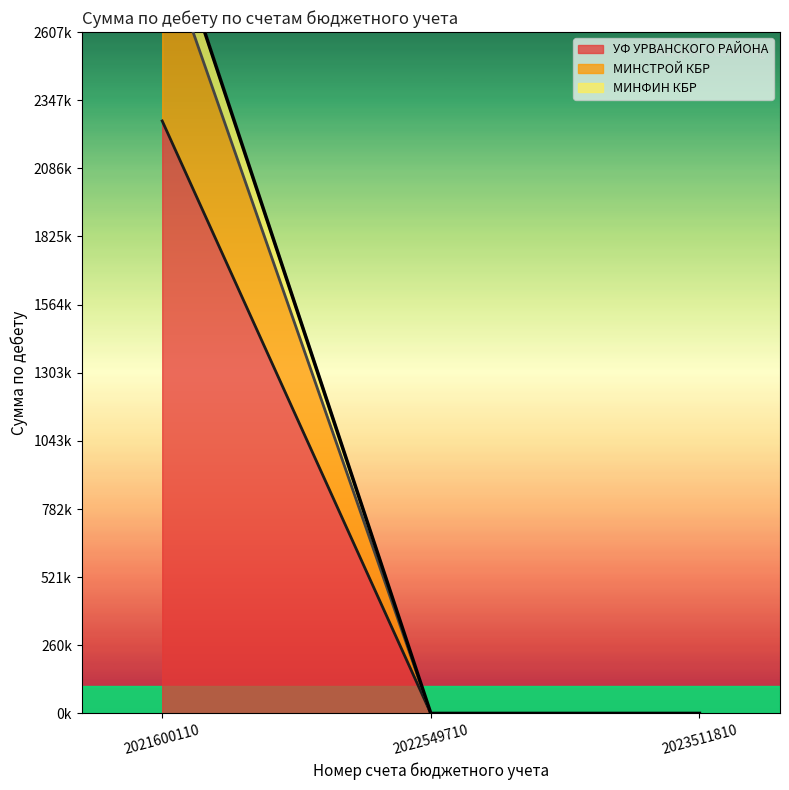

Which has a higher value, 2022549710 or 2021600110?

2021600110